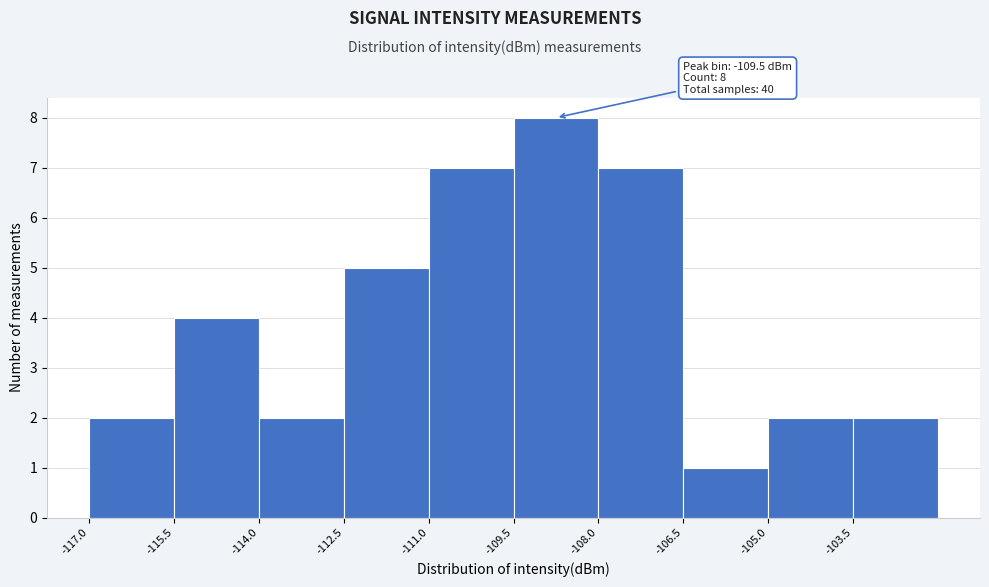

Which range on the x-axis has the tallest bar?

-109.5 to -108.0